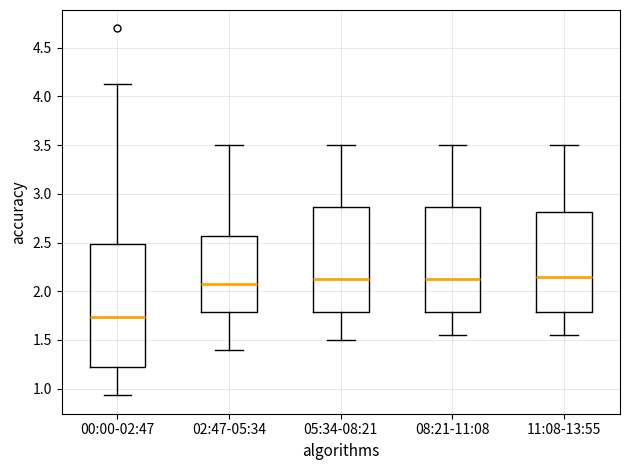

Which box has the lowest median line?

00:00-02:47